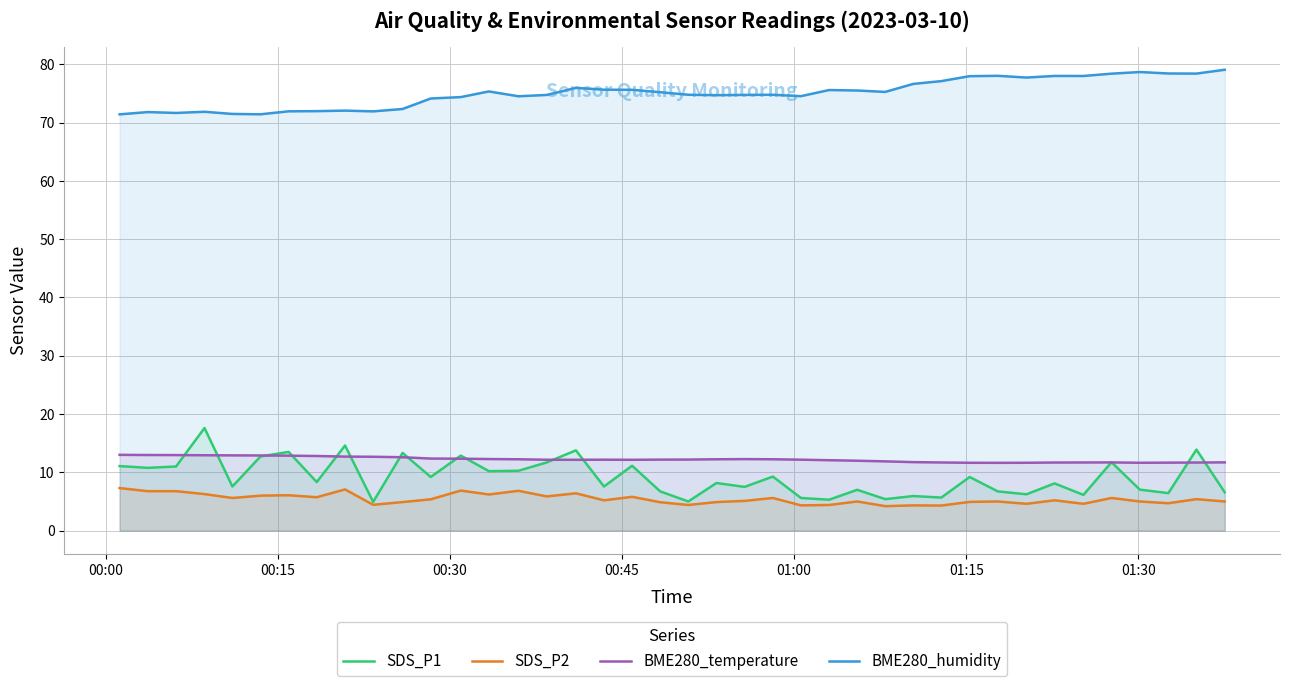

What is the greatest value displayed?

79.1